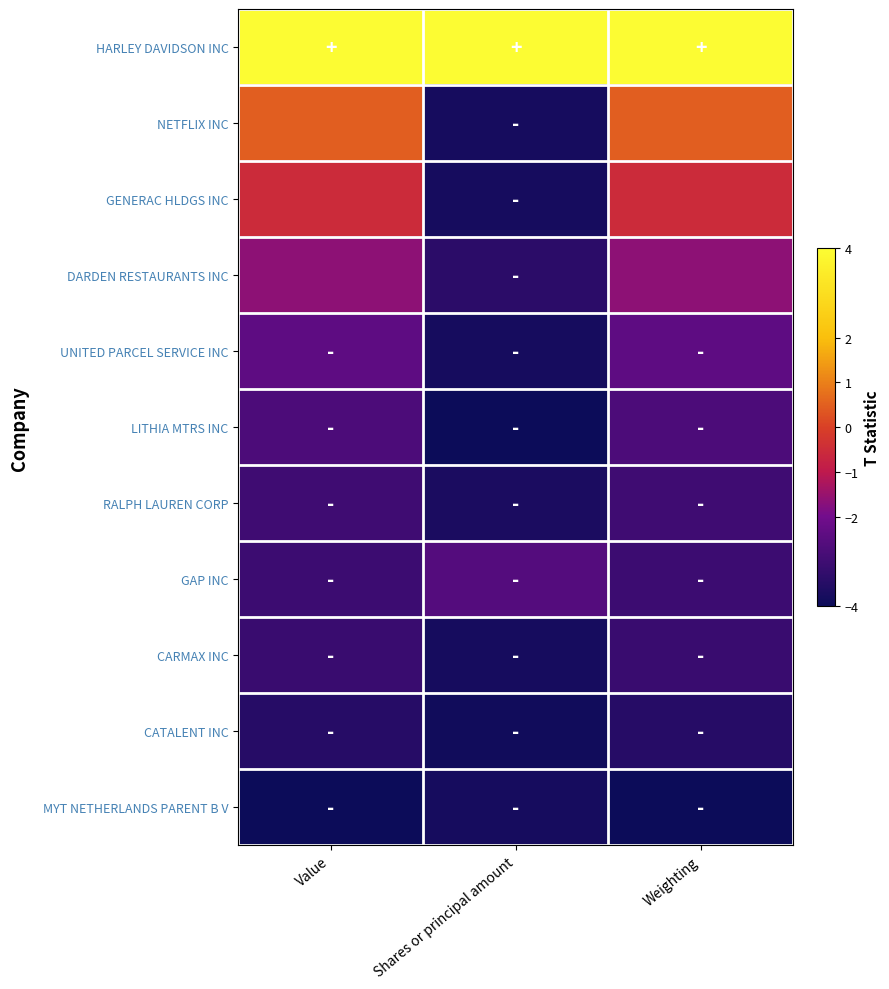

At which category is the sum across all series the highest?

Value